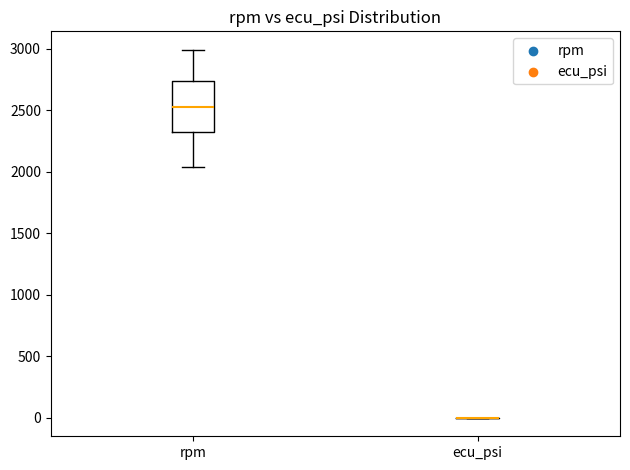

Which box is the tallest, from its lower edge to its upper edge?

rpm